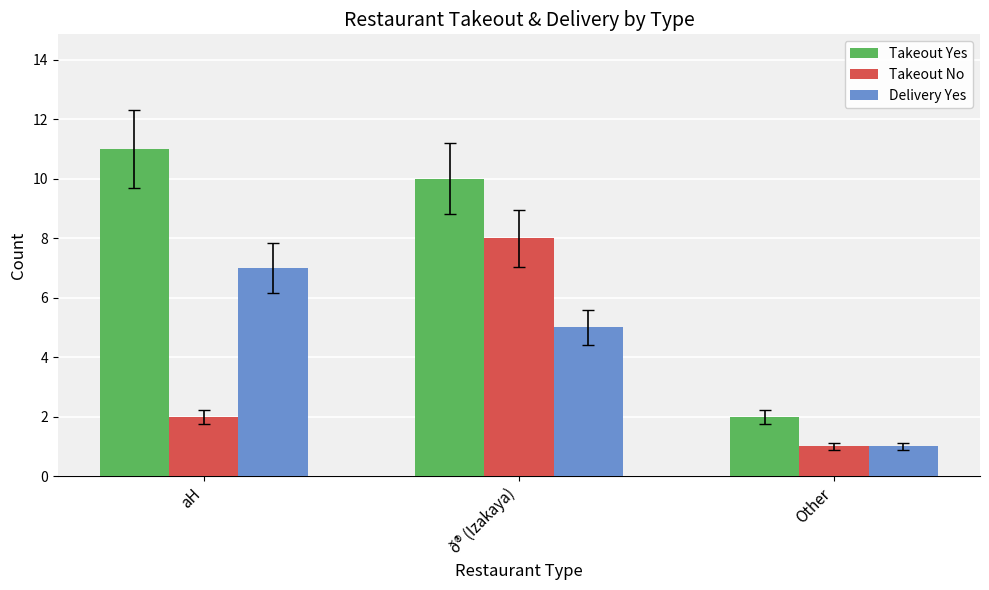

Are the bars horizontal?

No